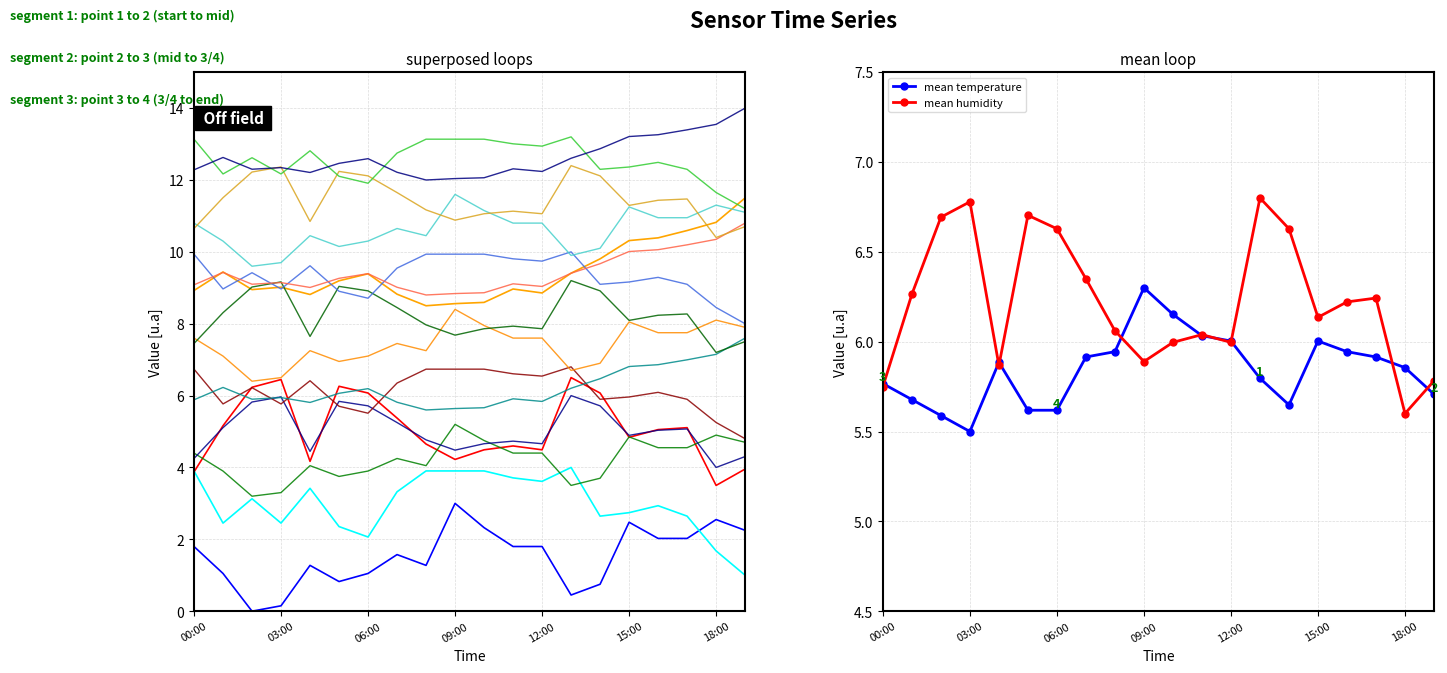

The value of mean humidity at 15:00 is 3.0. True or false?

False